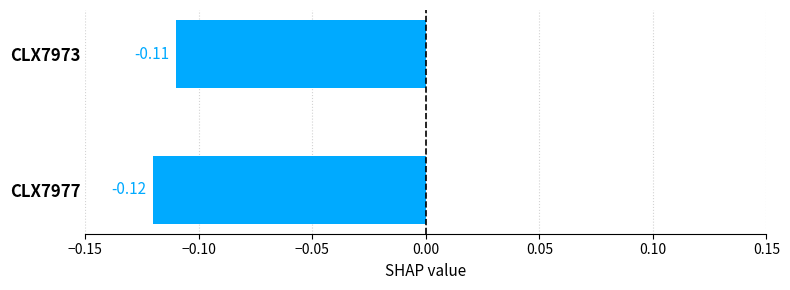

List the labels in order of value, largest first.

CLX7973, CLX7977